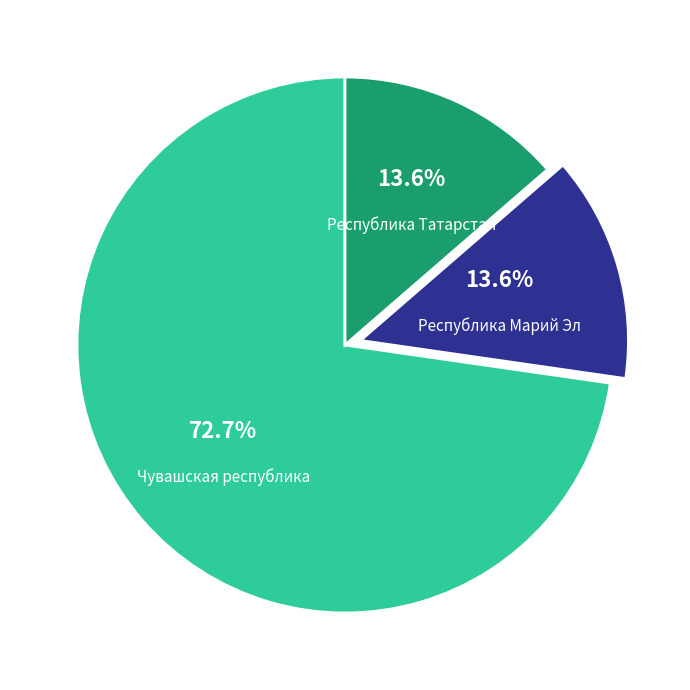

To the nearest percent, what is the difference between the largest and smallest slice percentages?

59%